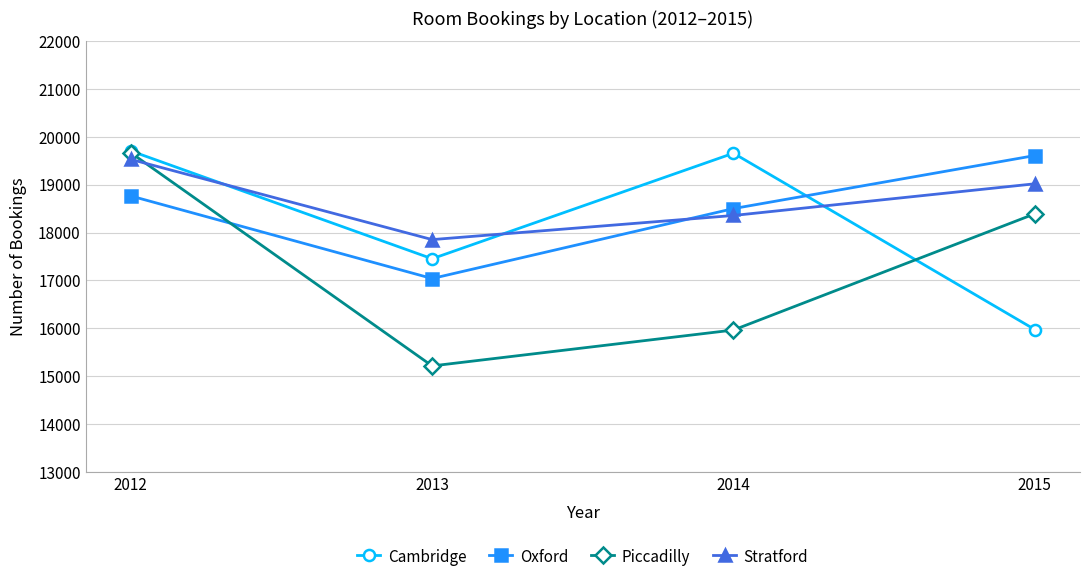

Rank the series at 2013 from highest to lowest value.

Stratford, Cambridge, Oxford, Piccadilly